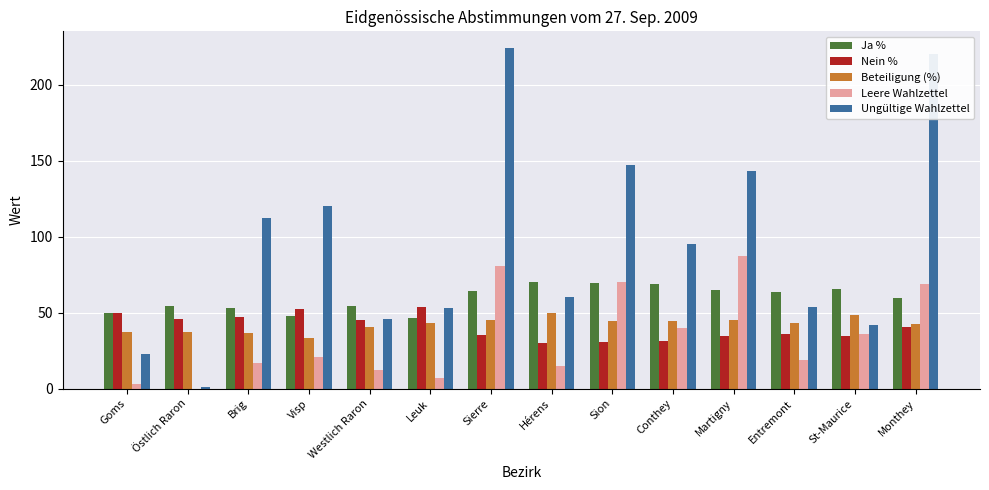

At which category is the sum across all series the highest?

Sierre